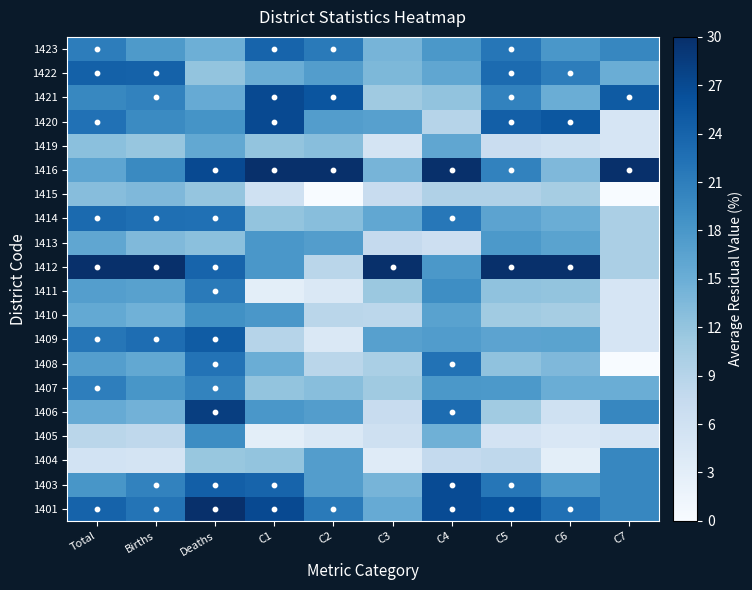

Reading right to left, list all the values displayed in this chart.

1401: C7=20.0	C6=22.5	C5=25.9	C4=26.8	C3=15.4	C2=21.4	C1=27.0	Deaths=30.0	Births=22.1	Total=24.1
1403: C7=20.0	C6=18.0	C5=21.8	C4=26.8	C3=14.1	C2=17.1	C1=24.0	Deaths=24.5	Births=20.4	Total=18.1
1404: C7=20.0	C6=3.0	C5=8.2	C4=7.7	C3=3.5	C2=17.1	C1=12.0	Deaths=11.6	Births=5.3	Total=5.6
1405: C7=5.0	C6=4.5	C5=5.5	C4=14.7	C3=6.2	C2=4.3	C1=3.0	Deaths=19.3	Births=8.1	Total=8.6
1406: C7=20.0	C6=6.0	C5=10.9	C4=23.0	C3=7.1	C2=17.1	C1=18.0	Deaths=28.3	Births=14.5	Total=15.4
1407: C7=15.0	C6=15.0	C5=17.7	C4=17.9	C3=11.0	C2=12.9	C1=12.0	Deaths=20.3	Births=18.1	Total=20.9
1408: C7=0.0	C6=13.5	C5=12.3	C4=22.3	C3=10.1	C2=8.6	C1=15.0	Deaths=22.2	Births=15.7	Total=17.1
1409: C7=5.0	C6=16.5	C5=16.4	C4=17.2	C3=16.8	C2=4.3	C1=9.0	Deaths=24.9	Births=22.9	Total=21.9
1410: C7=5.0	C6=10.5	C5=10.9	C4=16.6	C3=8.4	C2=8.6	C1=18.0	Deaths=18.9	Births=14.6	Total=15.7
1411: C7=5.0	C6=12.0	C5=12.3	C4=19.1	C3=11.5	C2=4.3	C1=3.0	Deaths=21.4	Births=16.7	Total=17.0
1412: C7=10.0	C6=30.0	C5=30.0	C4=17.9	C3=30.0	C2=8.6	C1=18.0	Deaths=24.0	Births=30.0	Total=30.0
1413: C7=10.0	C6=16.5	C5=17.7	C4=6.4	C3=7.5	C2=17.1	C1=18.0	Deaths=12.6	Births=13.5	Total=16.0
1414: C7=10.0	C6=15.0	C5=16.4	C4=21.7	C3=15.9	C2=12.9	C1=12.0	Deaths=22.6	Births=22.7	Total=23.3
1415: C7=0.0	C6=10.5	C5=9.5	C4=9.6	C3=7.1	C2=0.0	C1=6.0	Deaths=11.9	Births=13.6	Total=12.9
1416: C7=30.0	C6=13.5	C5=20.5	C4=30.0	C3=14.1	C2=30.0	C1=30.0	Deaths=27.0	Births=19.6	Total=16.1
1419: C7=5.0	C6=6.0	C5=6.8	C4=16.0	C3=5.3	C2=12.9	C1=12.0	Deaths=15.8	Births=11.8	Total=12.6
1420: C7=5.0	C6=25.5	C5=24.5	C4=8.9	C3=16.8	C2=17.1	C1=27.0	Deaths=18.4	Births=19.5	Total=22.5
1421: C7=25.0	C6=15.0	C5=20.5	C4=12.1	C3=11.0	C2=25.7	C1=27.0	Deaths=15.4	Births=20.4	Total=19.9
1422: C7=15.0	C6=21.0	C5=23.2	C4=16.0	C3=13.7	C2=17.1	C1=15.0	Deaths=12.0	Births=24.2	Total=24.3
1423: C7=20.0	C6=18.0	C5=21.8	C4=17.9	C3=14.1	C2=21.4	C1=24.0	Deaths=14.9	Births=17.6	Total=21.1